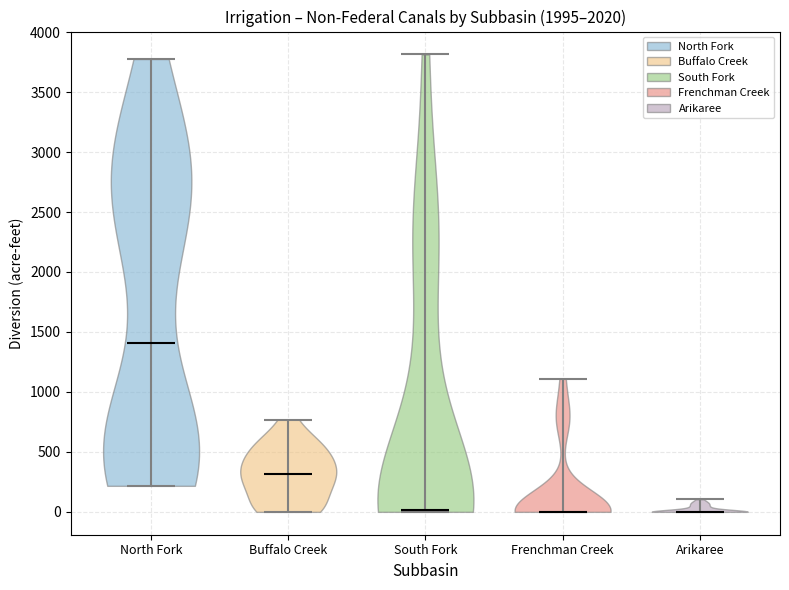

Reading left to right, read every violin against the y-axis: where its median line is, and the lowest and highest points it reaches. The values are not printed on the chart, so give them approximately, as read against the axis.

North Fork: median line 1400, lowest point 200, highest point 3800
Buffalo Creek: median line 300, lowest point 0, highest point 750
South Fork: median line 0, lowest point 0, highest point 3800
Frenchman Creek: median line 0, lowest point 0, highest point 1100
Arikaree: median line 0, lowest point 0, highest point 100